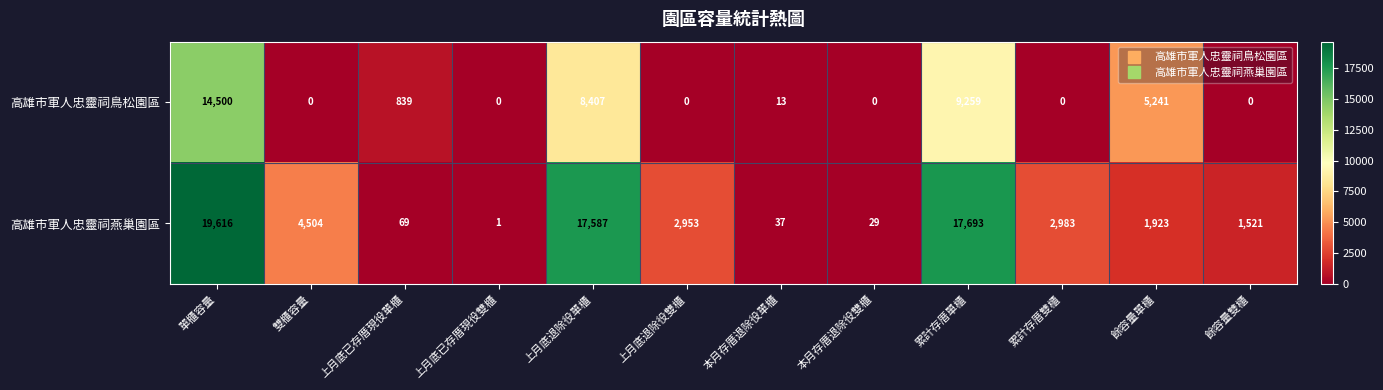

True or false: 高雄市軍人忠靈祠鳥松園區 has a value of -9630 at 累計存厝雙櫃.

False